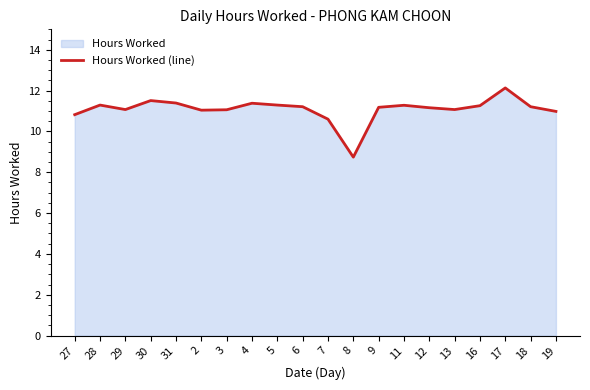

Does the chart display data point markers on the line(s)?

No